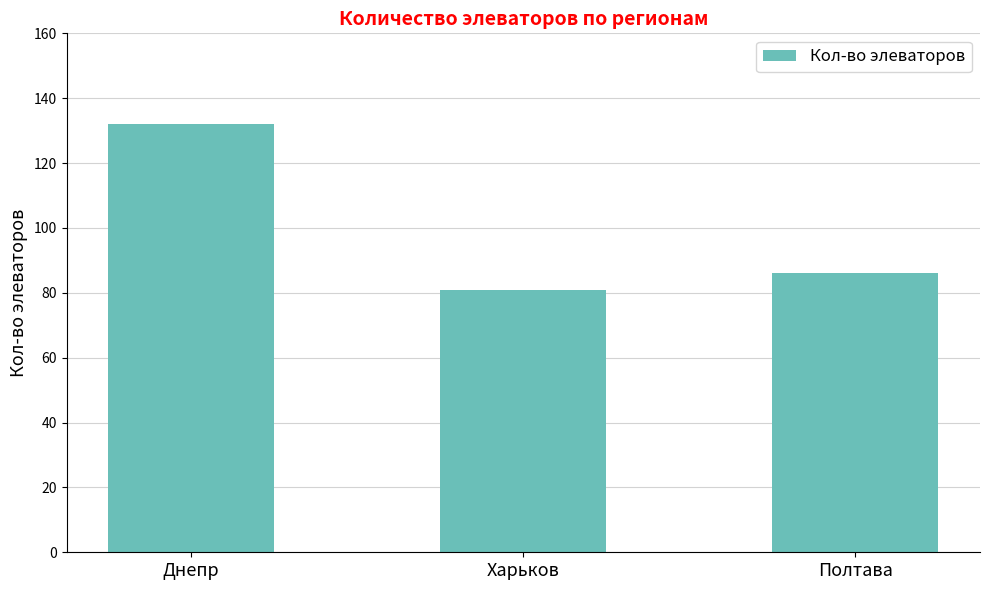

Which label corresponds to the largest value in the chart?

Днепр